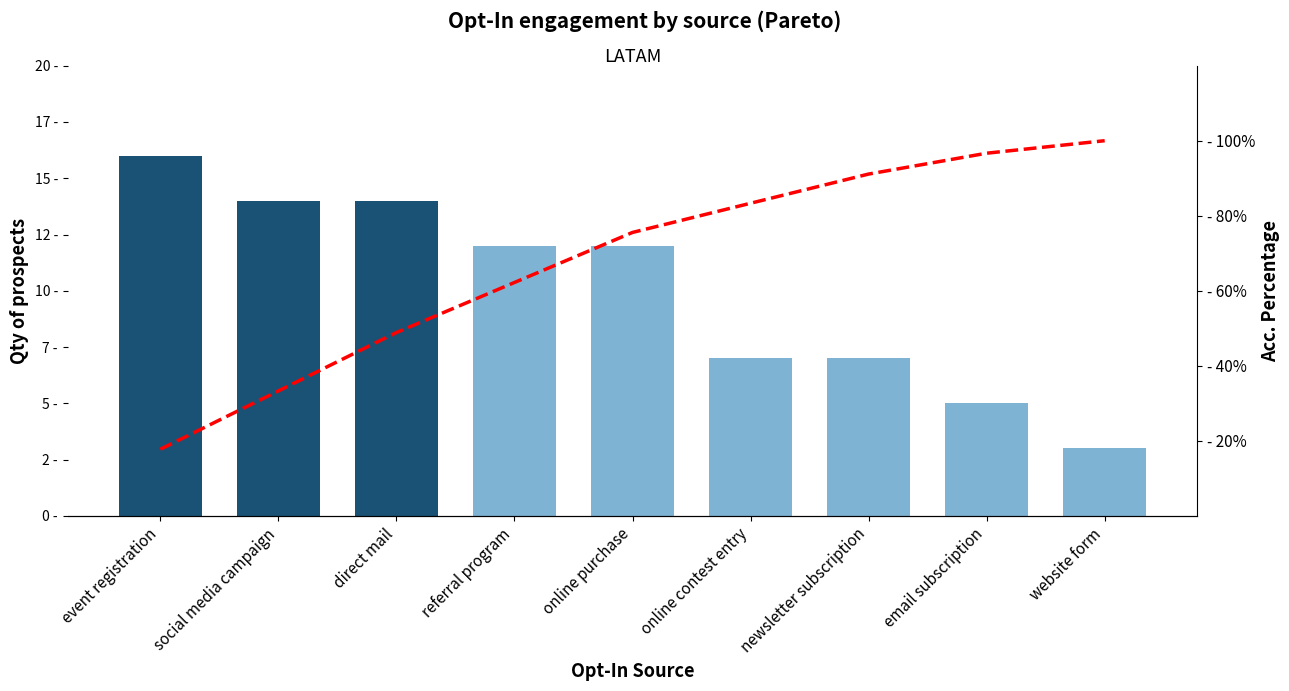

The value of Acc. Percentage at direct mail is 48.9. True or false?

True